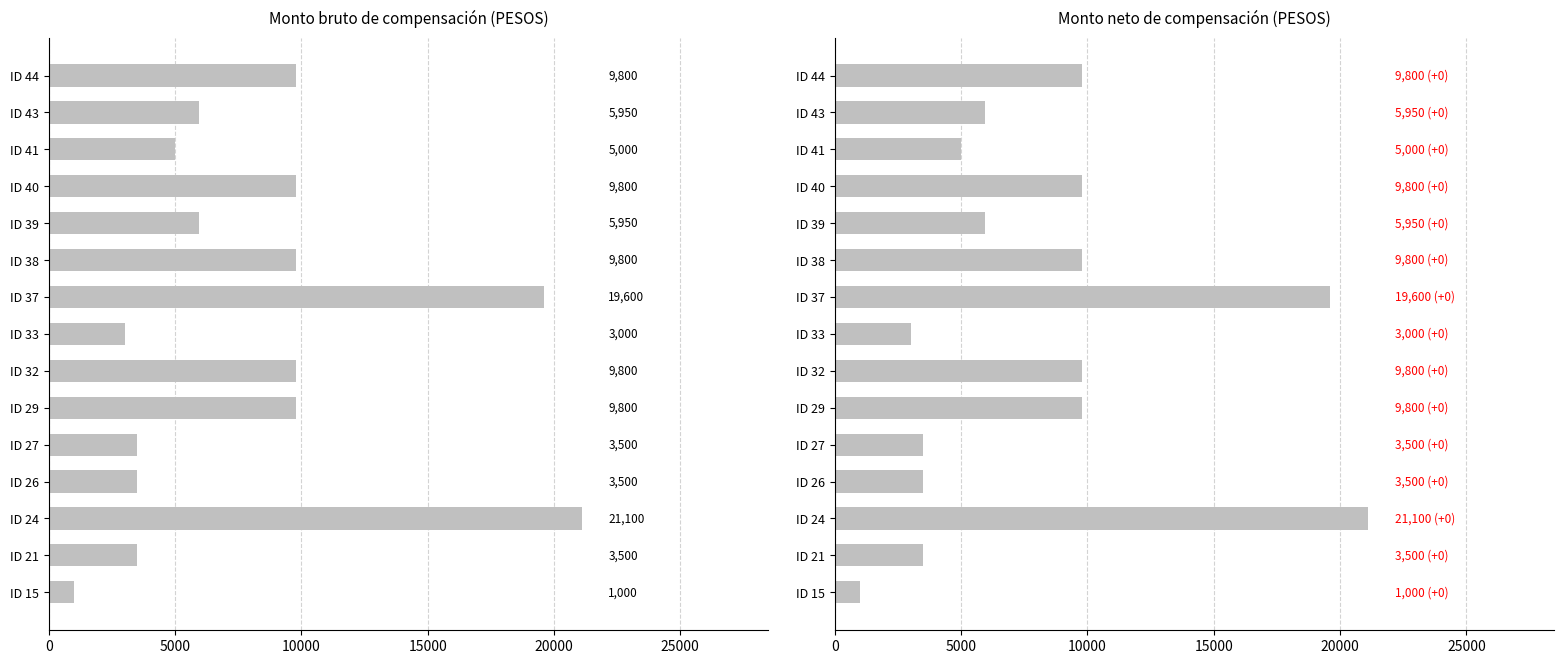

Is the value of Monto bruto at ID 40 greater than the value of Monto neto at ID 37?

No